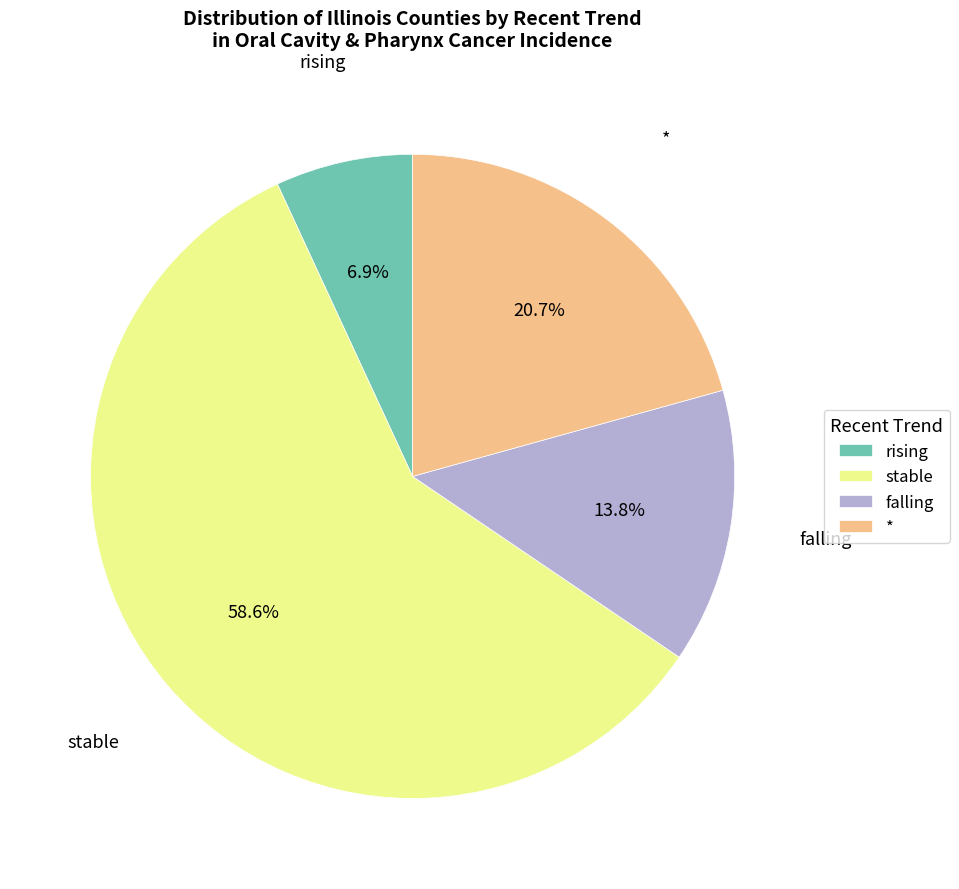

Which has a higher value, falling or rising?

falling